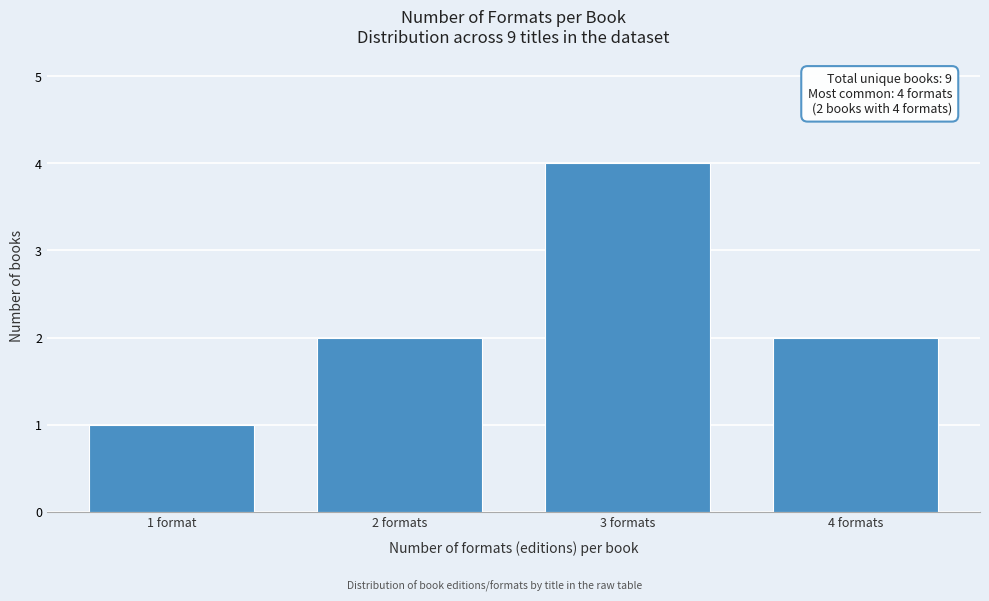

Reading left to right, what are all the values shown in this chart?

1	2	4	2